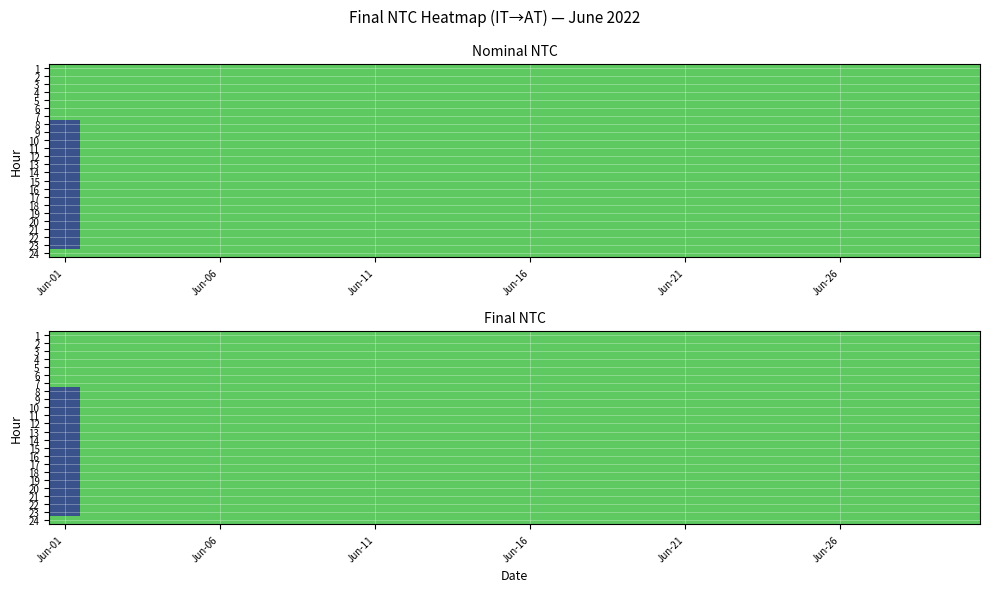

How many distinct data groups are displayed?

24